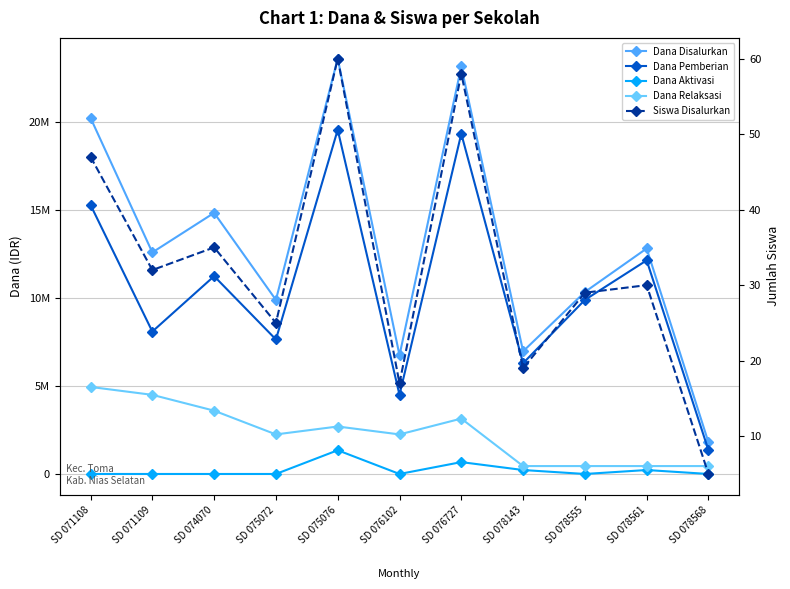

What is the average value of the Dana Relaksasi series?

2290909